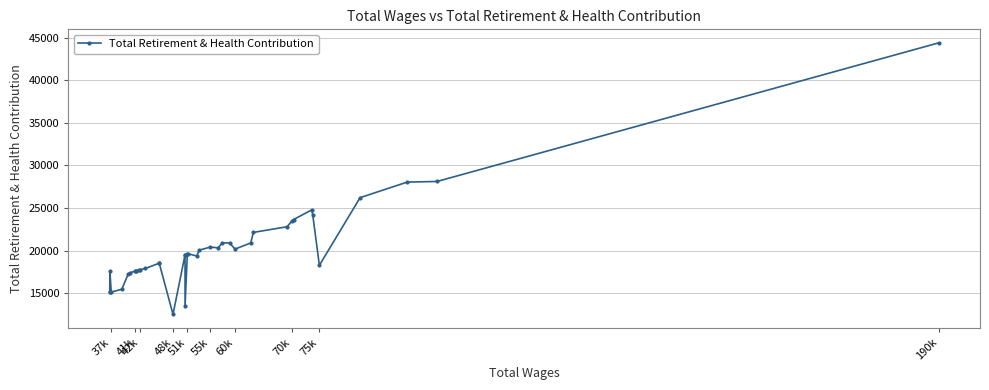

The value at 33 is 24092. True or false?

False